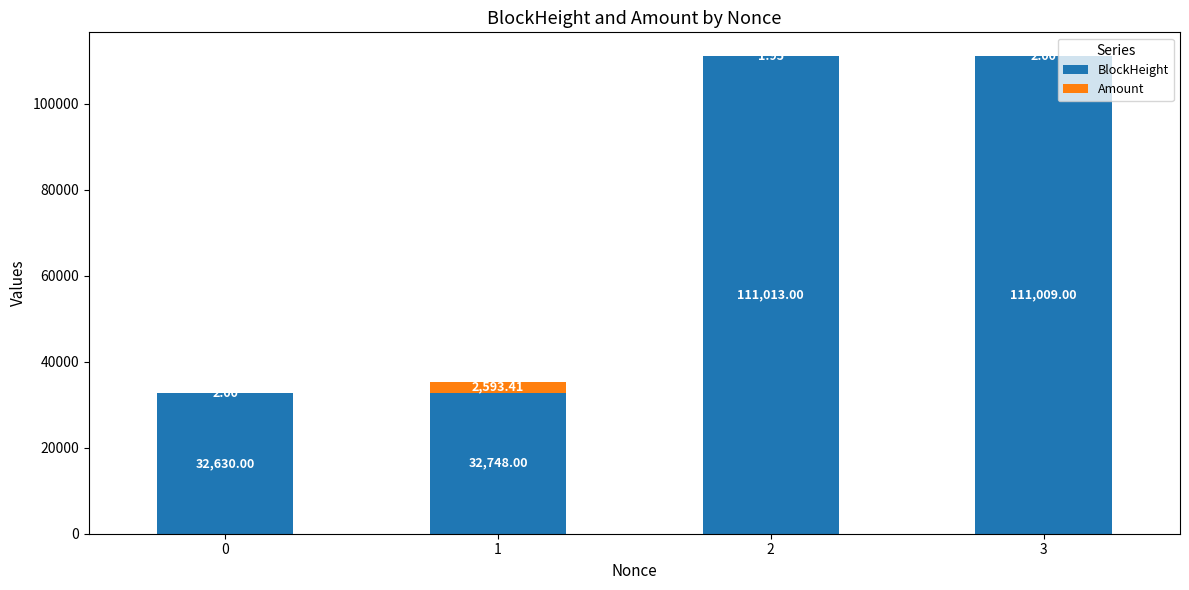

What are all the series names shown in the legend?

BlockHeight, Amount